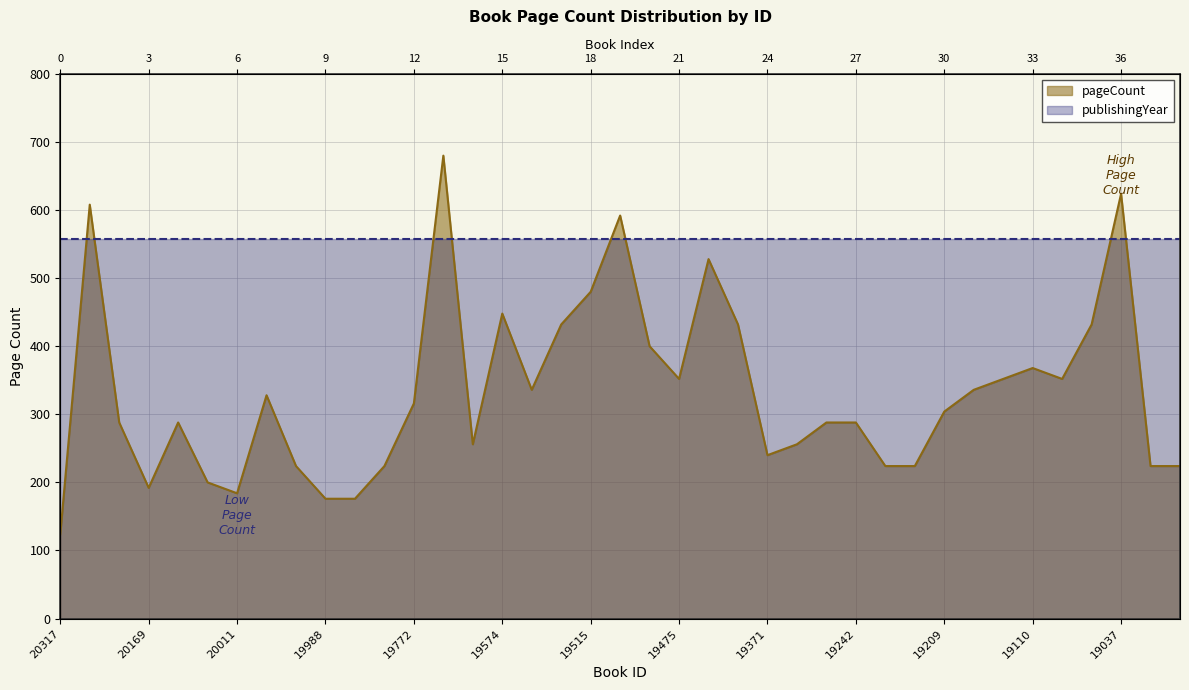

How many points are lower than both their immediate neighbors (excluding endpoints)?

7